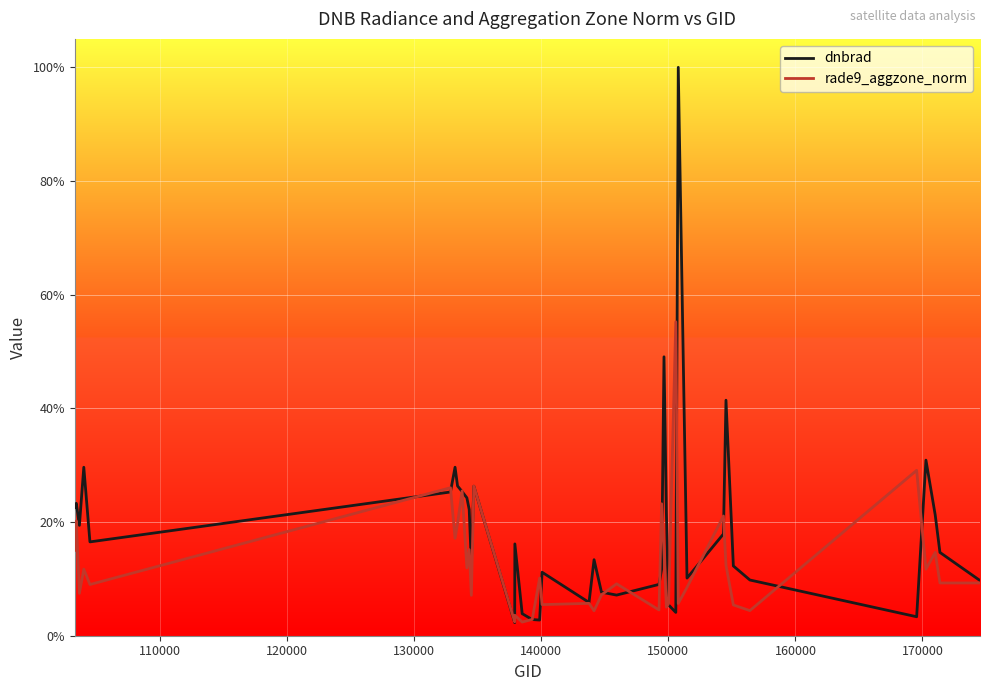

Does the chart have visible grid lines?

Yes